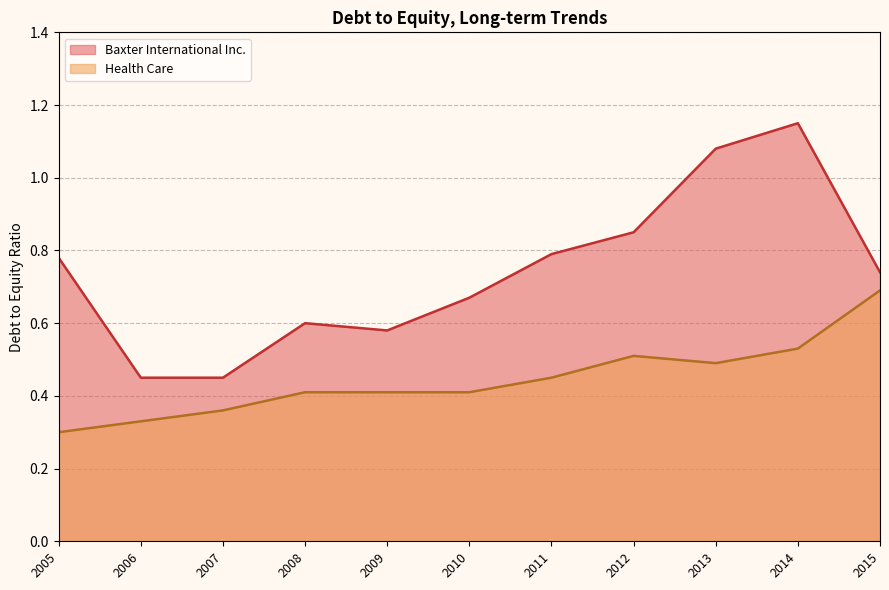

True or false: Baxter International Inc. and Health Care intersect in this chart.

False